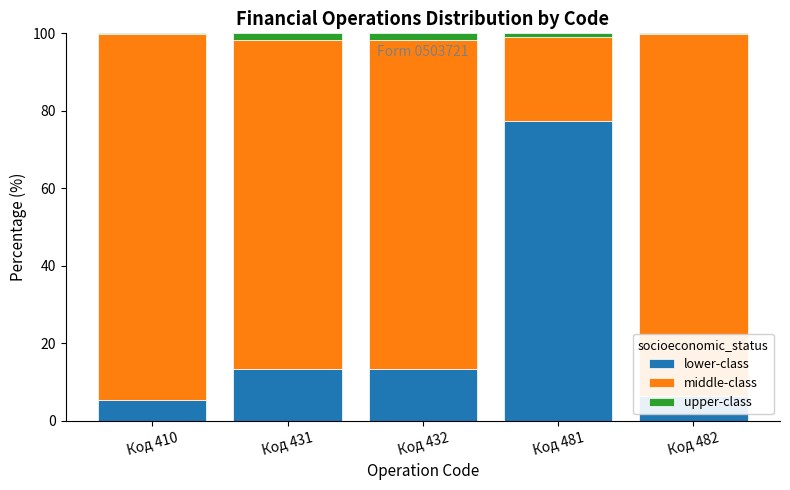

Is it true that lower-class equals 49.7 at Код 481?

False